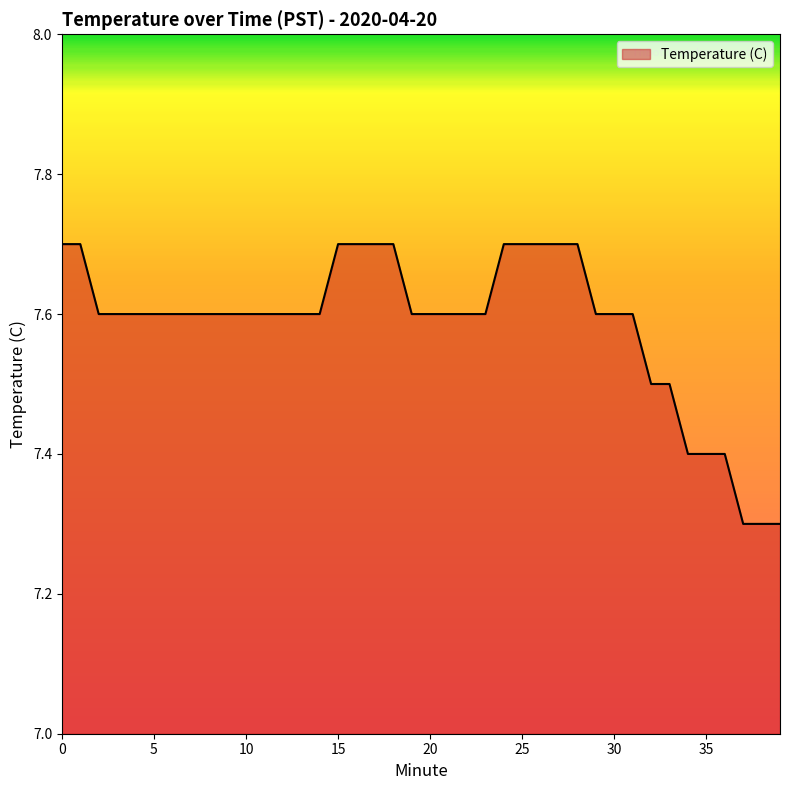

What is the greatest value displayed?

7.7